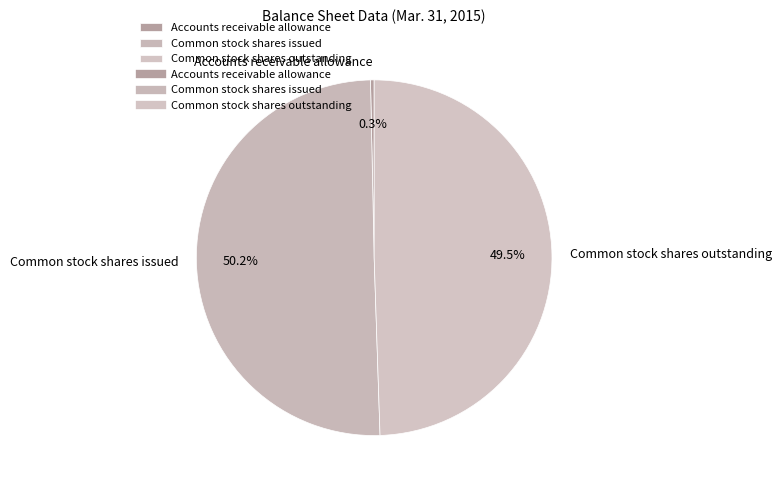

Rank the categories by value from lowest to highest.

Accounts receivable allowance, Common stock shares outstanding, Common stock shares issued